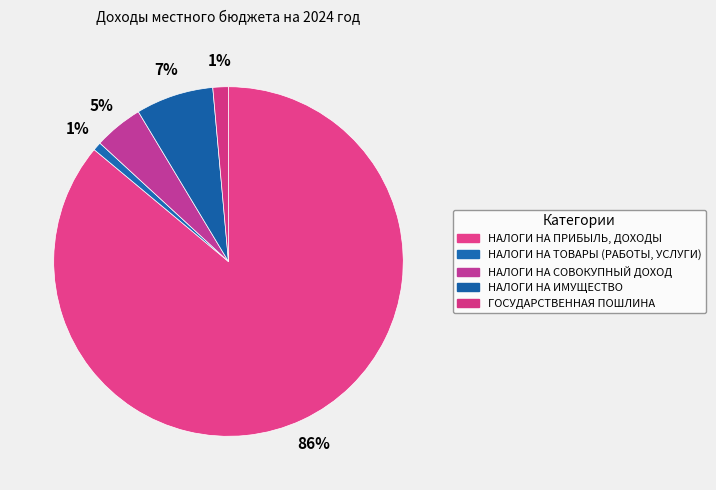

Which category has the biggest portion of the pie?

НАЛОГИ НА ПРИБЫЛЬ, ДОХОДЫ